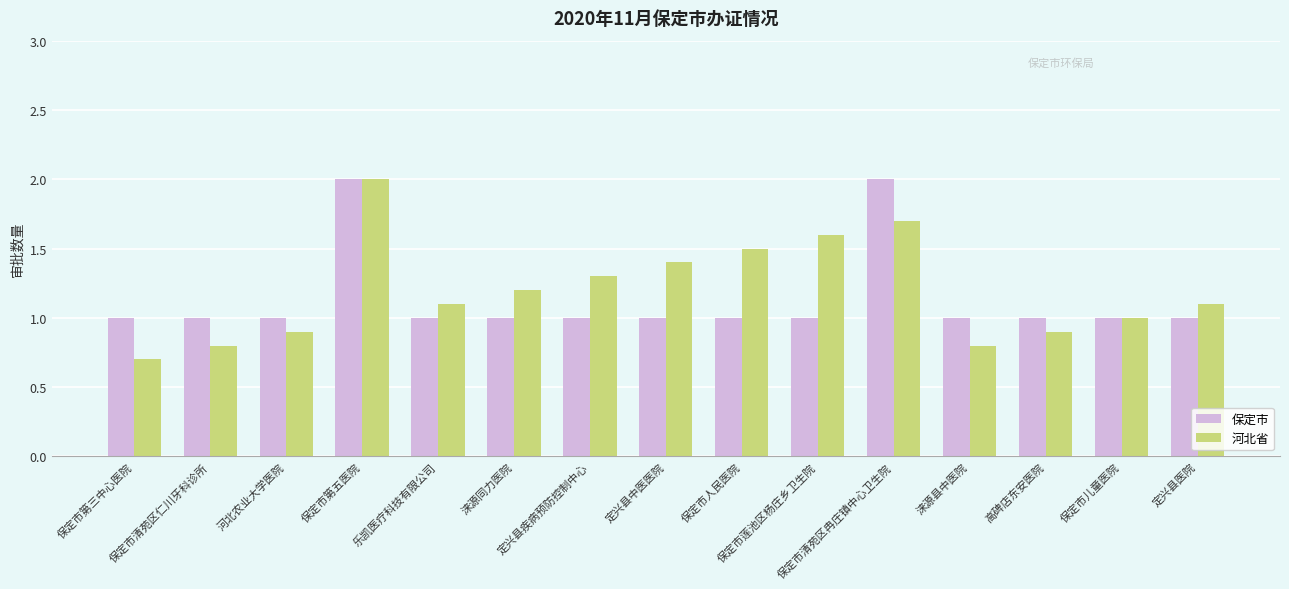

What are all the series names shown in the legend?

保定市, 河北省